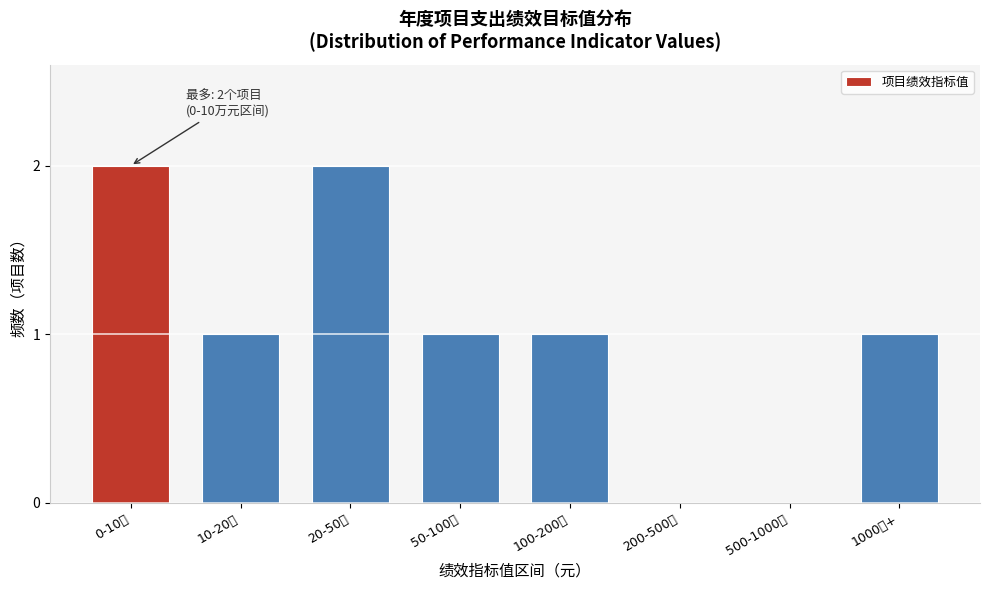

Reading left to right, extract all data points from this chart.

0-10万=2	10-20万=1	20-50万=2	50-100万=1	100-200万=1	200-500万=0	500-1000万=0	1000万+=1